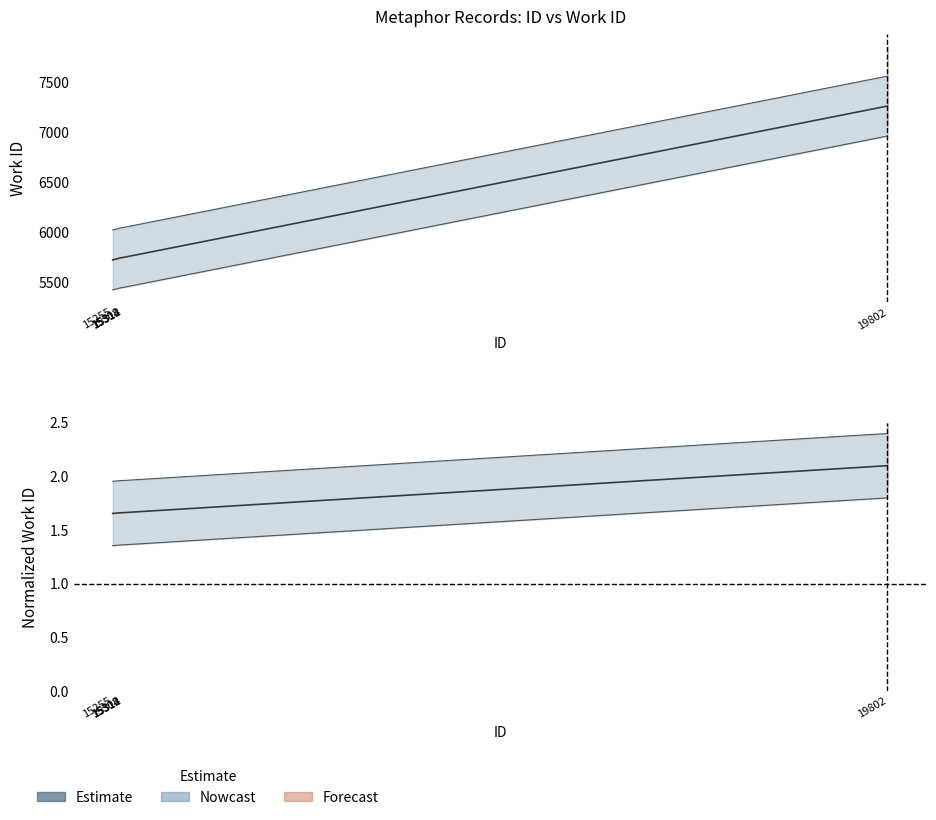

Reading left to right, what are all the values shown in this chart?

1.7	1.7	1.7	1.7	2.1